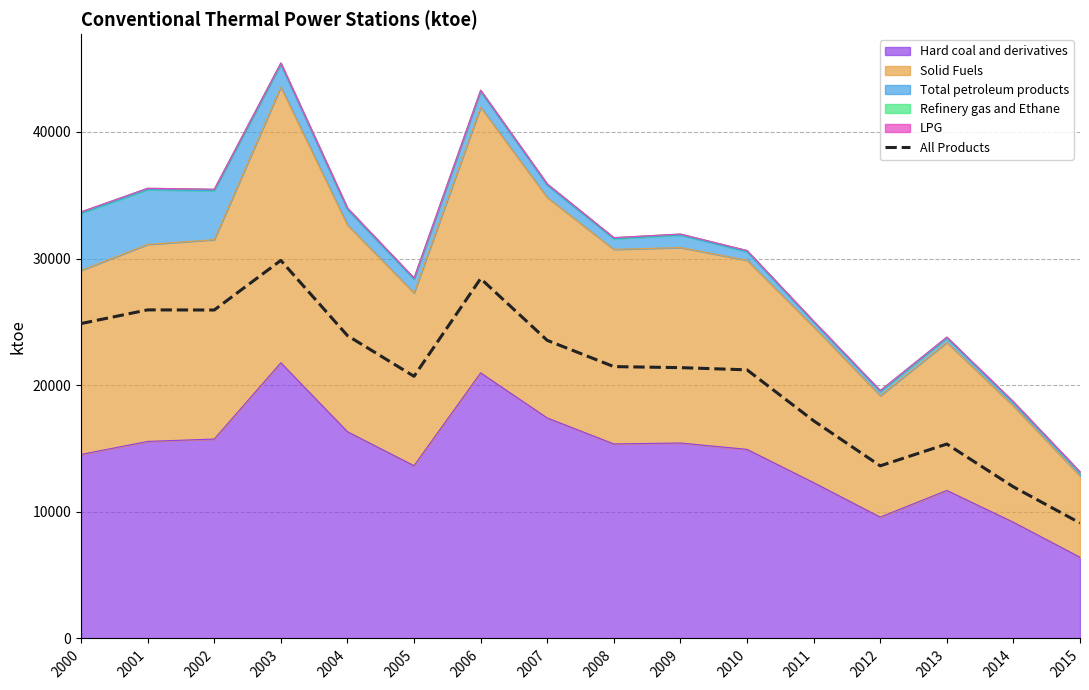

What is the difference between the values at 2005 and 2015?

11581.1